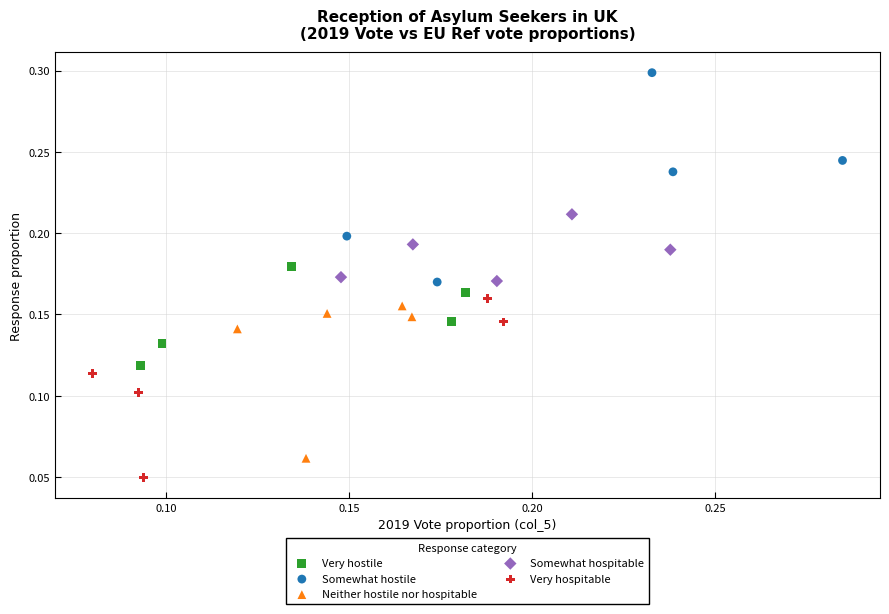

Which series contains the highest Y value?

Somewhat hostile